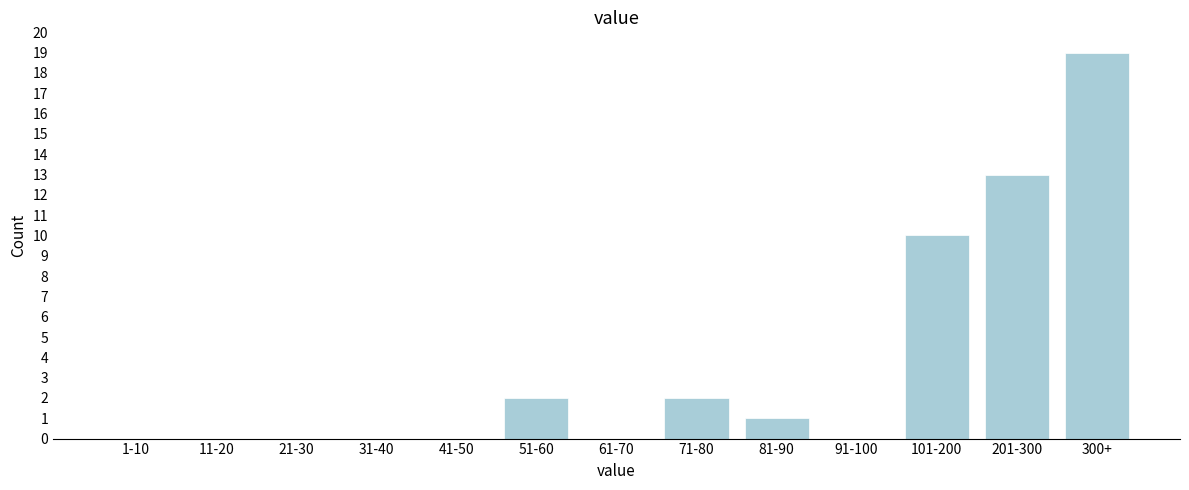

Reading right to left, what are all the values shown in this chart?

300+=19	201-300=13	101-200=10	91-100=0	81-90=1	71-80=2	61-70=0	51-60=2	41-50=0	31-40=0	21-30=0	11-20=0	1-10=0